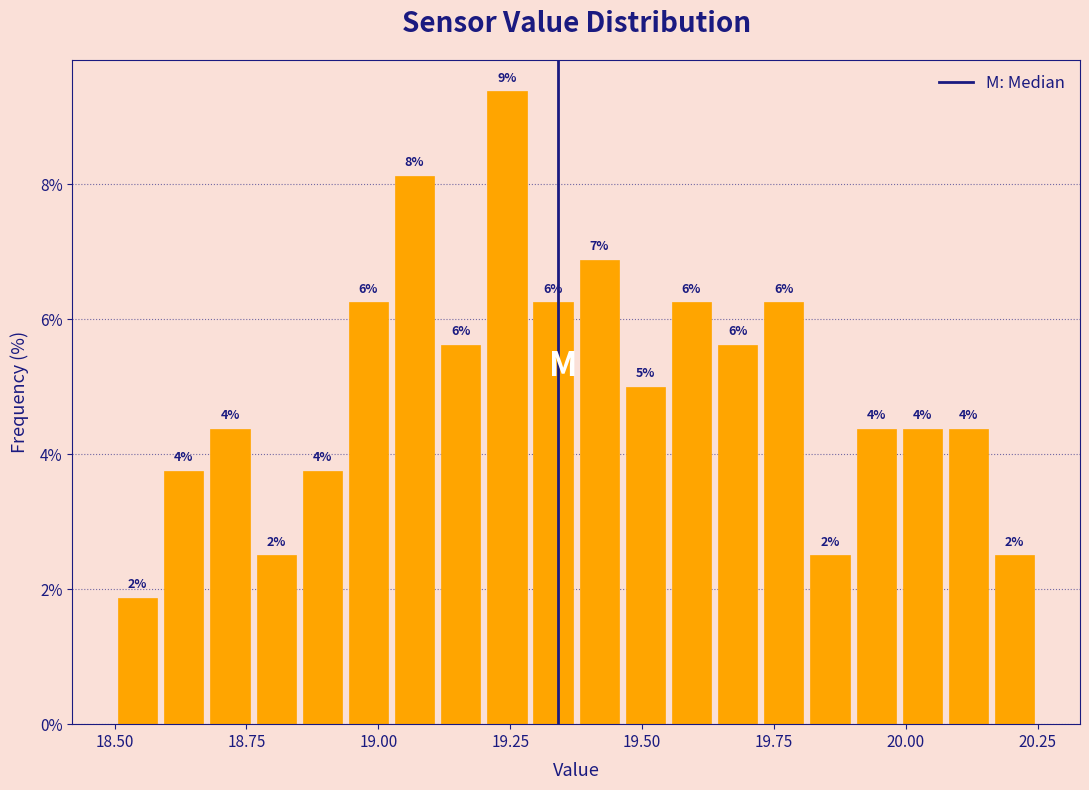

Read against the x-axis, roughly where is the centre of the tallest bar?

19.25